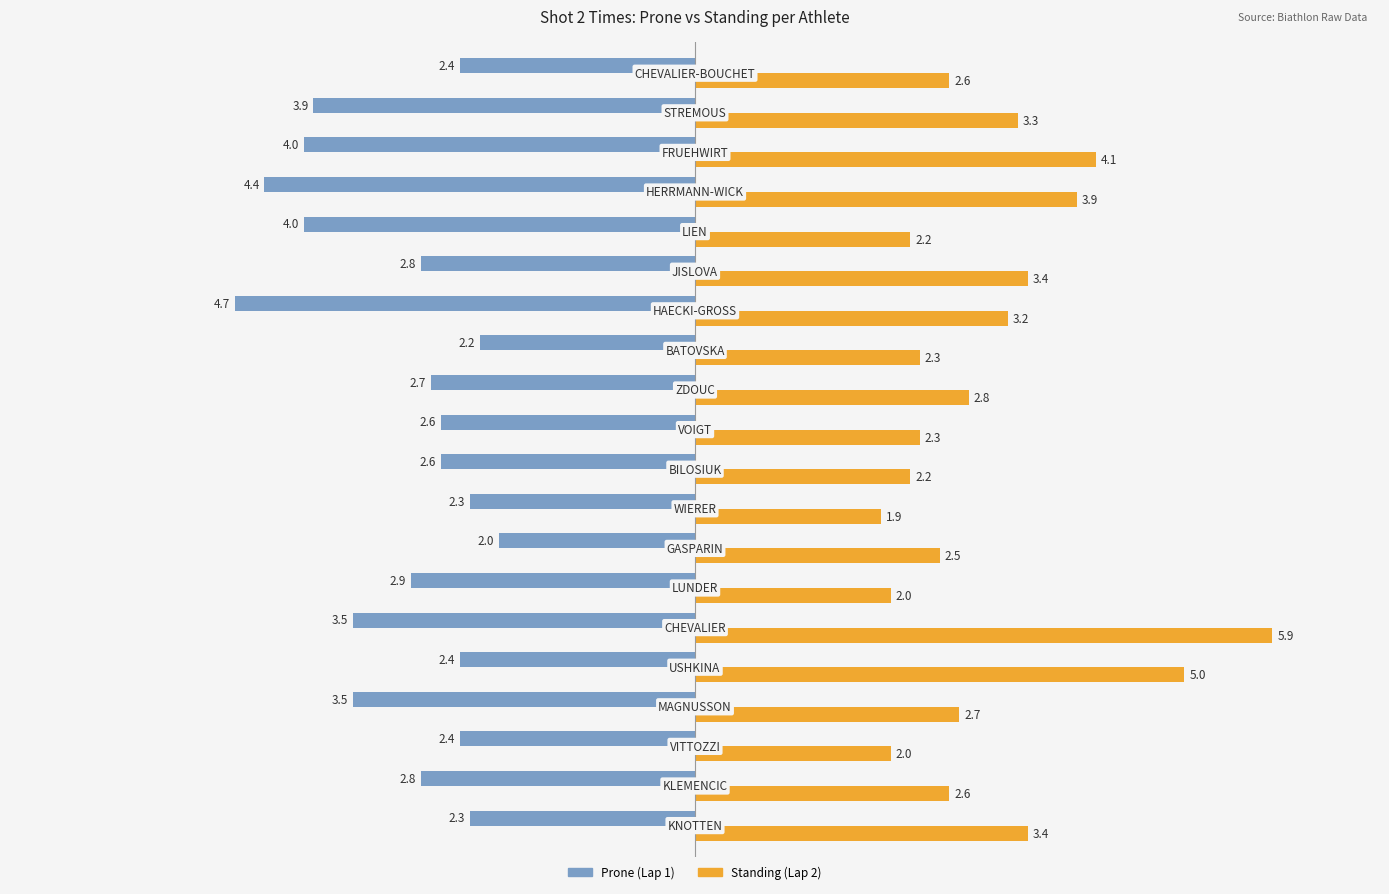

What are all the series names shown in the legend?

Prone (Lap 1), Standing (Lap 2)